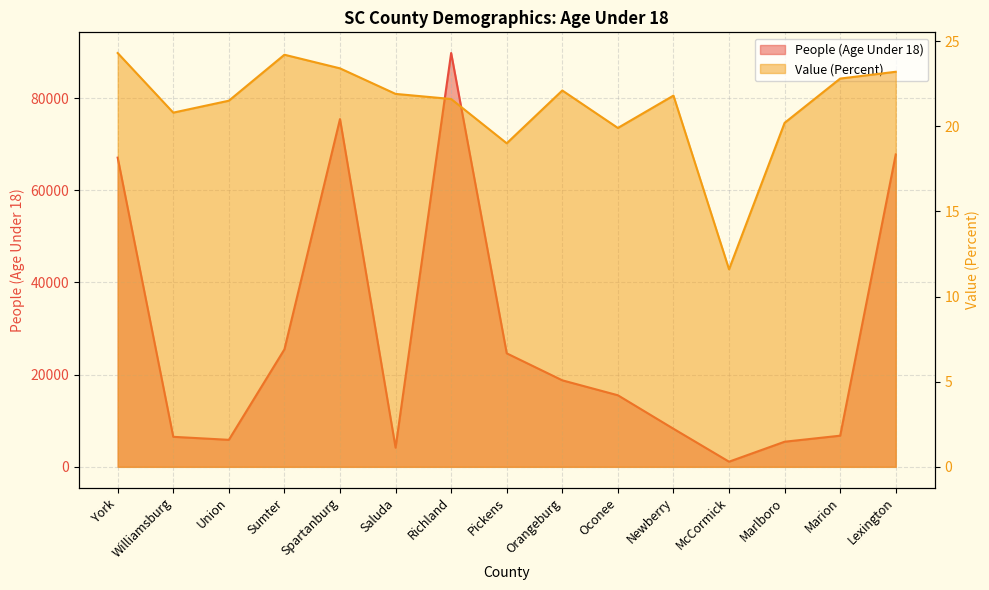

True or false: People (Age Under 18) and Value (Percent) cross at least once.

False